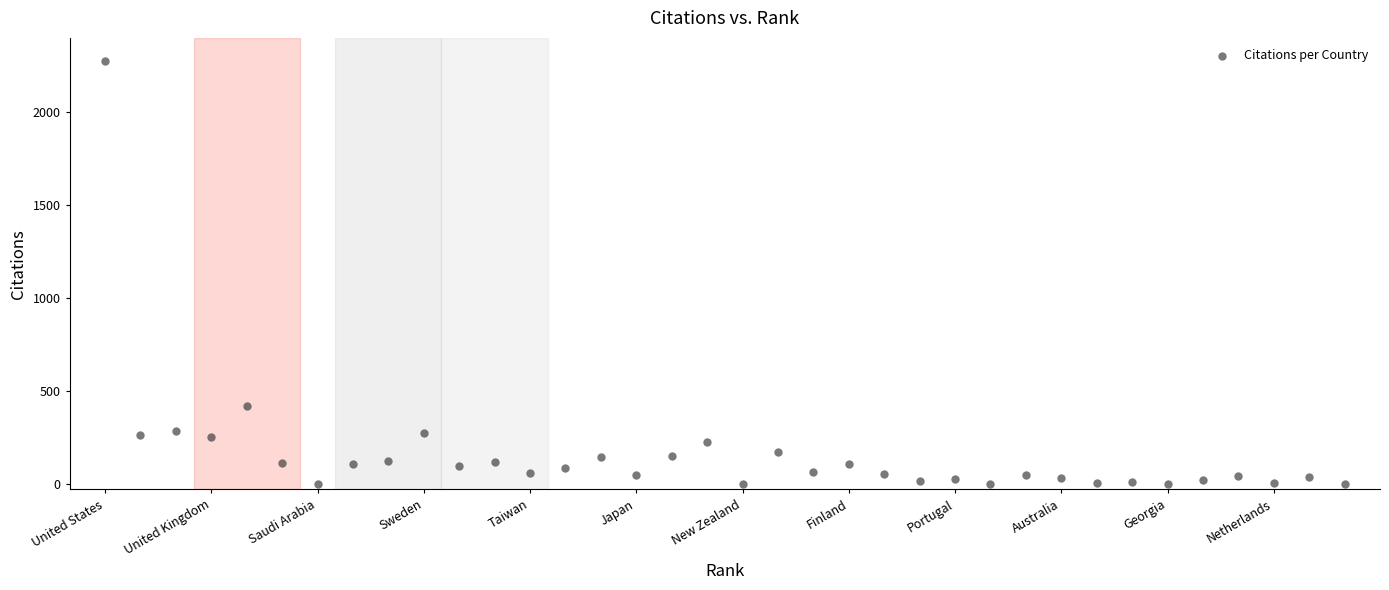

What Y value in the scatter plot is closest to 1137?

418